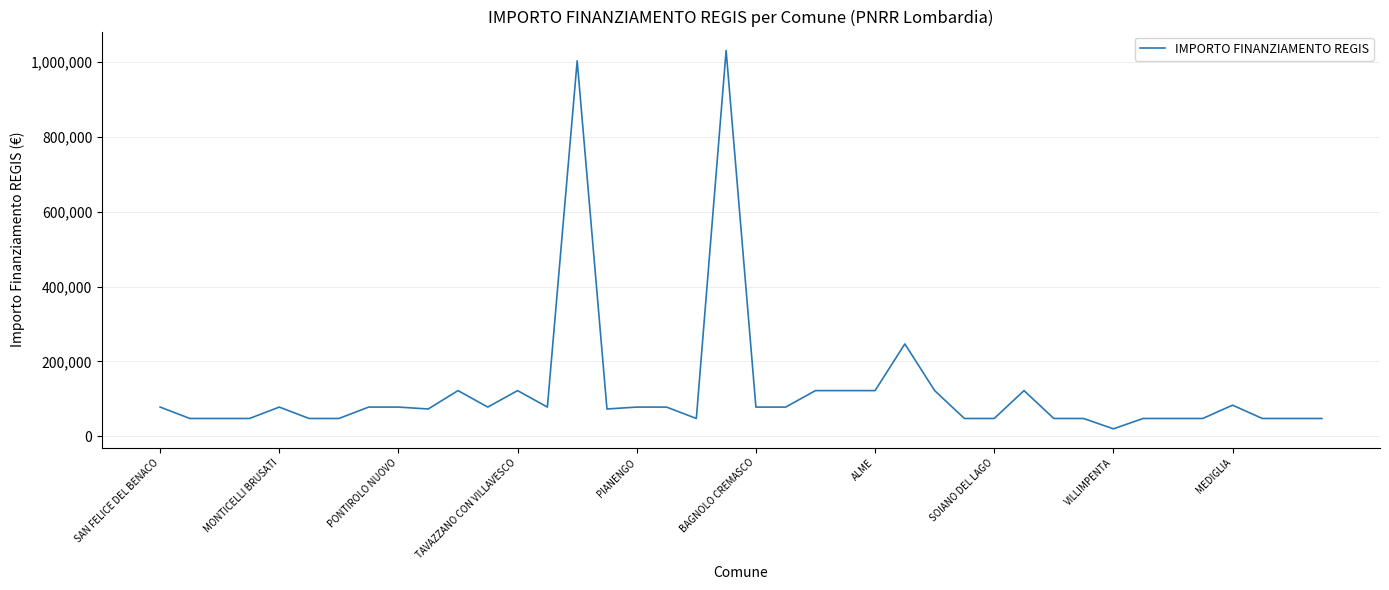

Does the chart have visible grid lines?

Yes